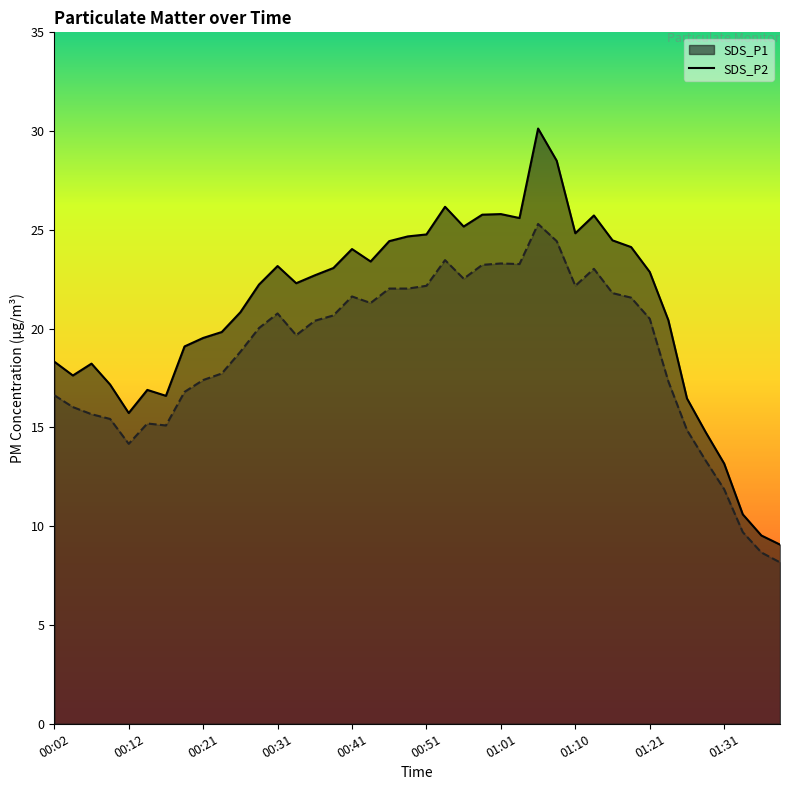

Which series has the largest total across all categories?

SDS_P1